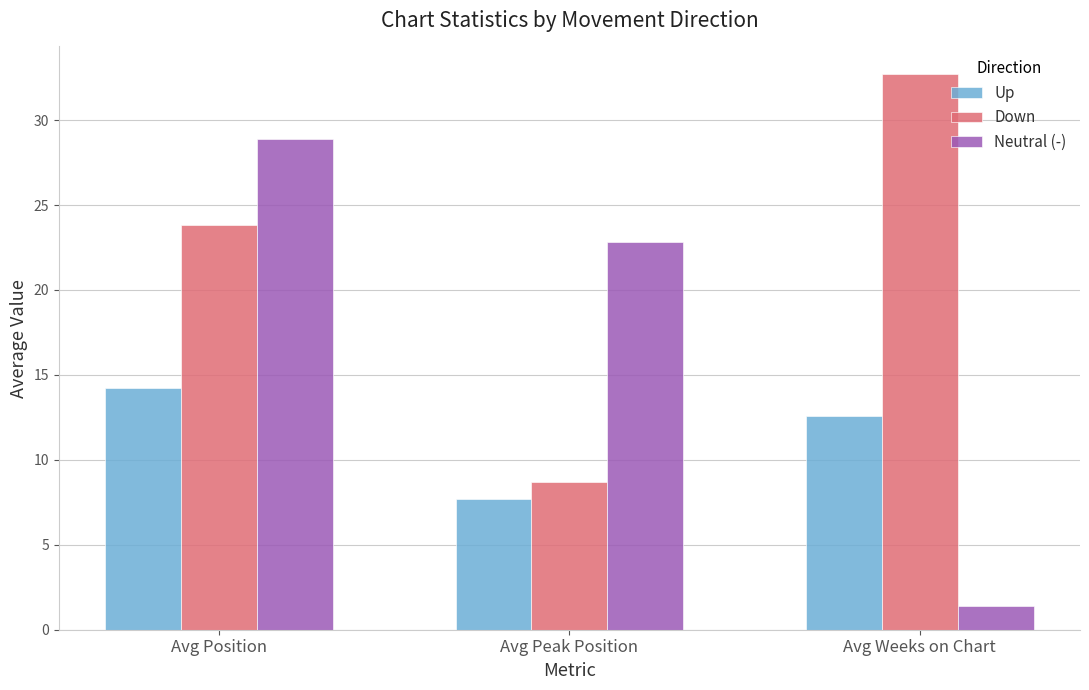

At which category is the sum across all series the highest?

Avg Position